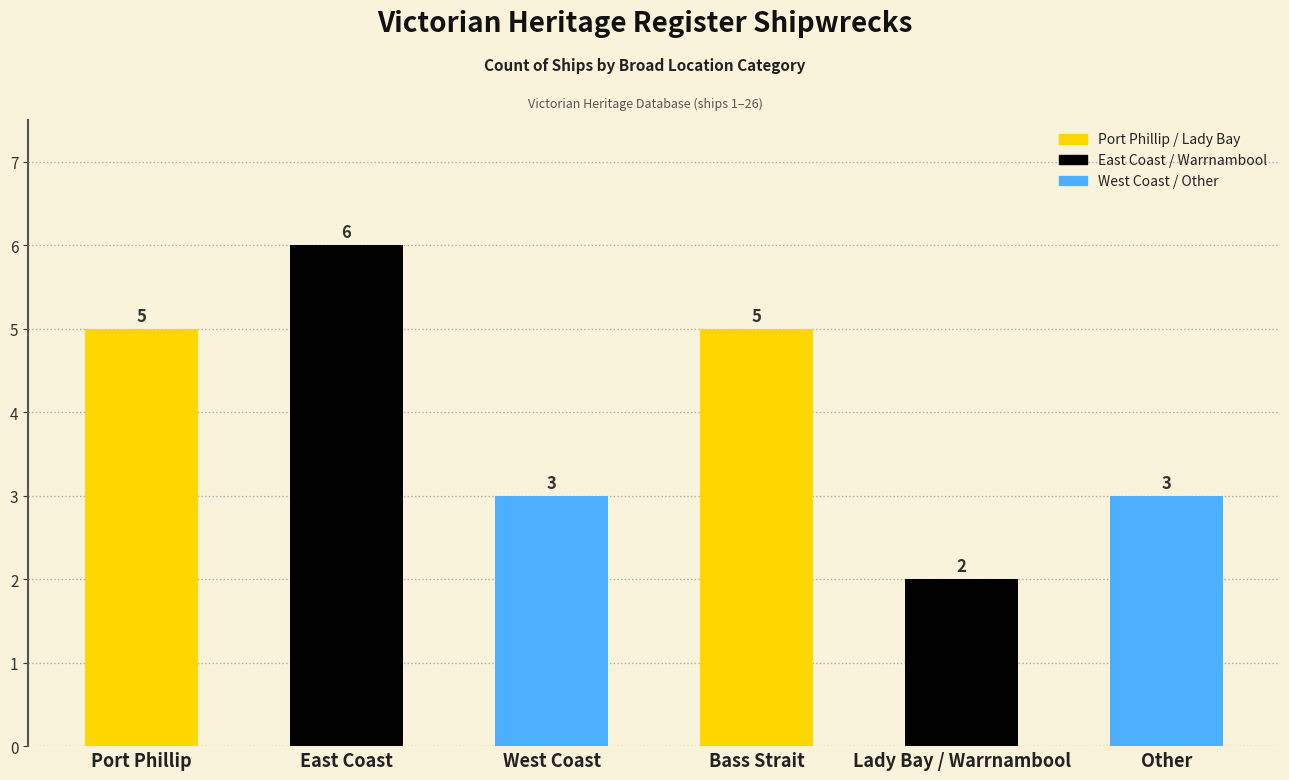

The value at West Coast is 5. True or false?

False